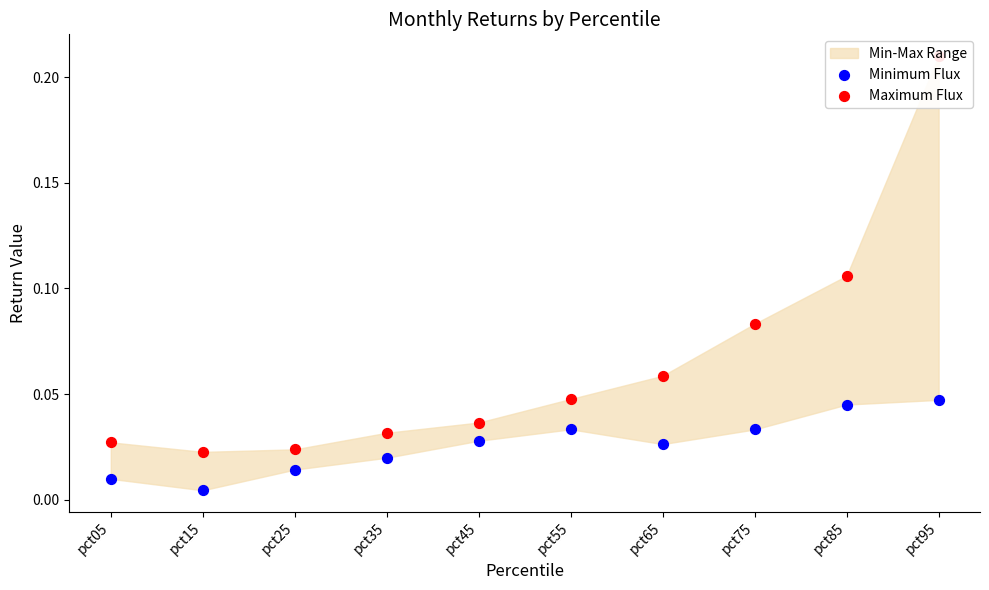

Which series has the largest total across all categories?

Maximum Flux